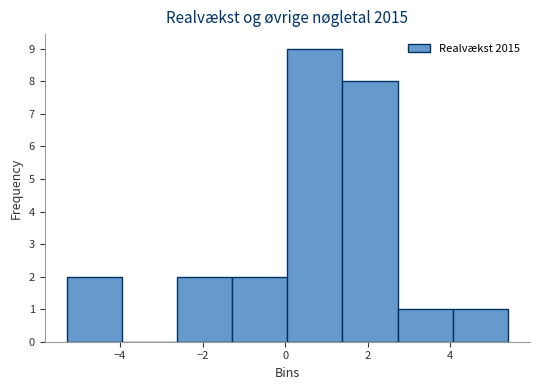

Over which range of the x-axis is the bar tallest?

0.0 to 1.4